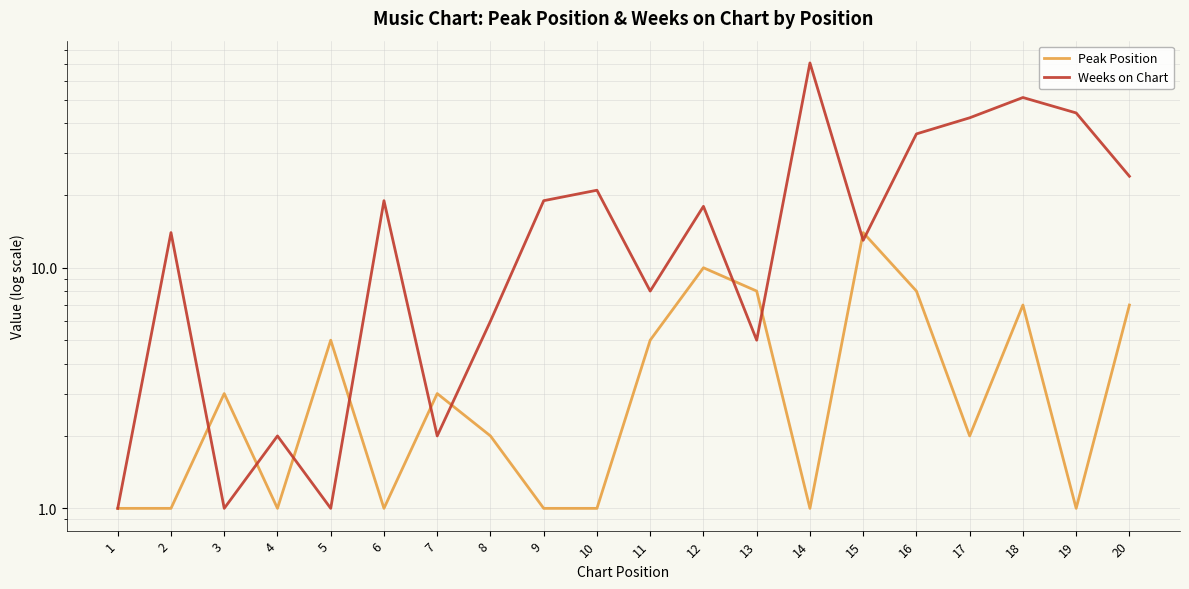

How many intersections are there between Weeks on Chart and Peak Position?

10